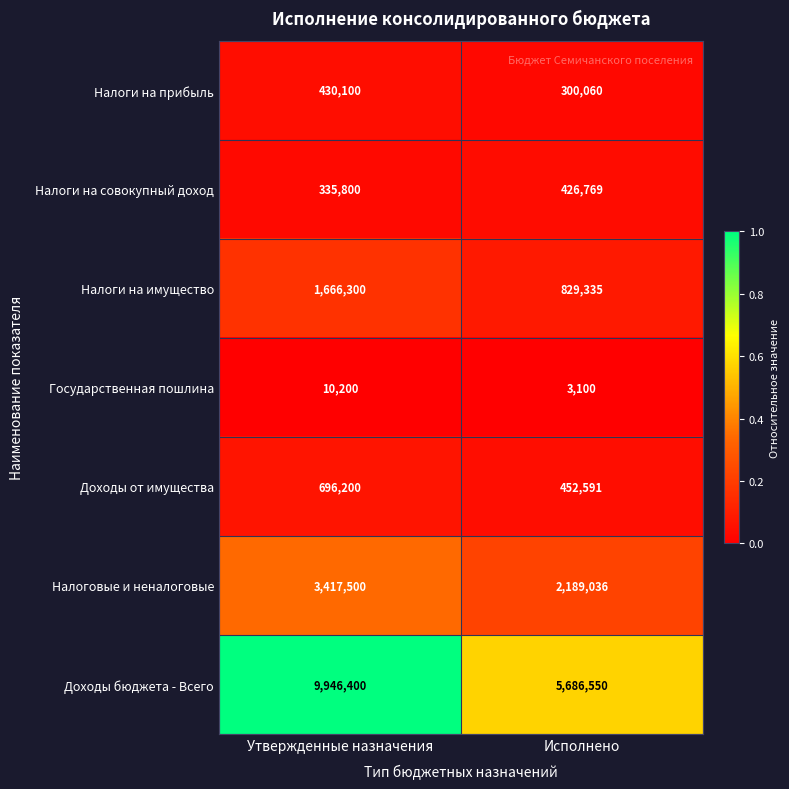

List the series in order of their peak value, lowest first.

Государственная пошлина, Налоги на совокупный доход, Налоги на прибыль, Доходы от имущества, Налоги на имущество, Налоговые и неналоговые, Доходы бюджета - Всего